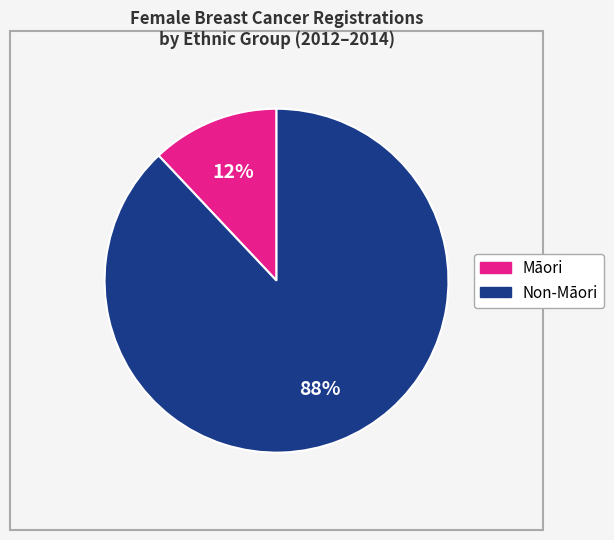

Rank the categories by value from highest to lowest.

Non-Māori, Māori